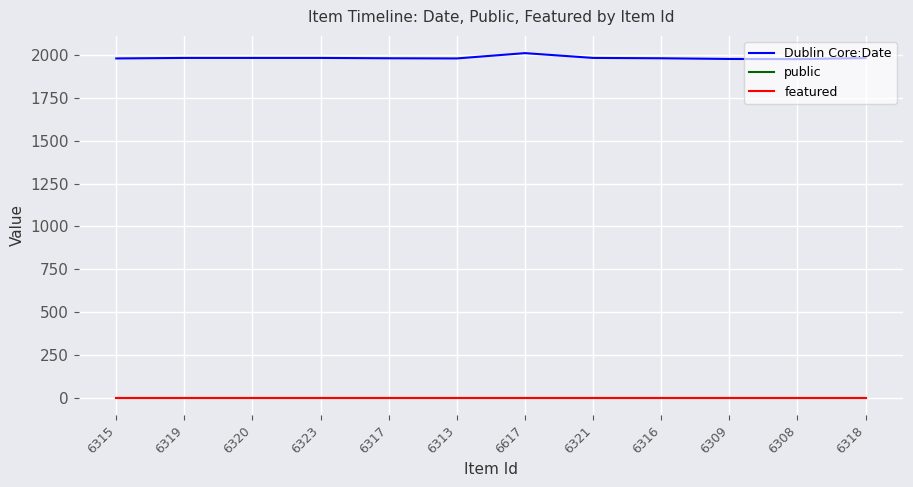

Is it true that featured equals 0 at 6318?

True